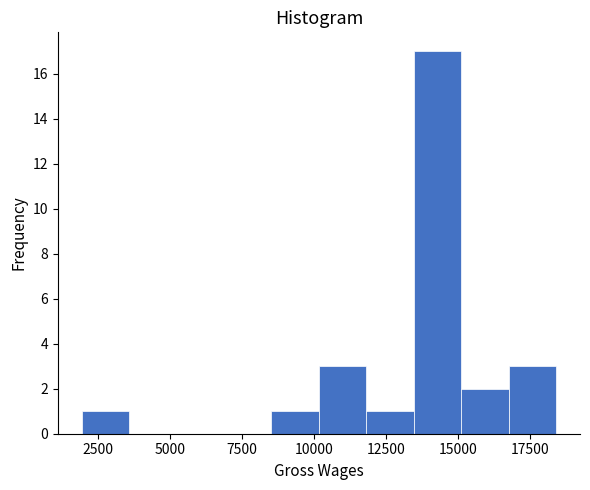

Around what value on the x-axis is the tallest bar? Give the approximate position of its centre, as read against the axis.

14500